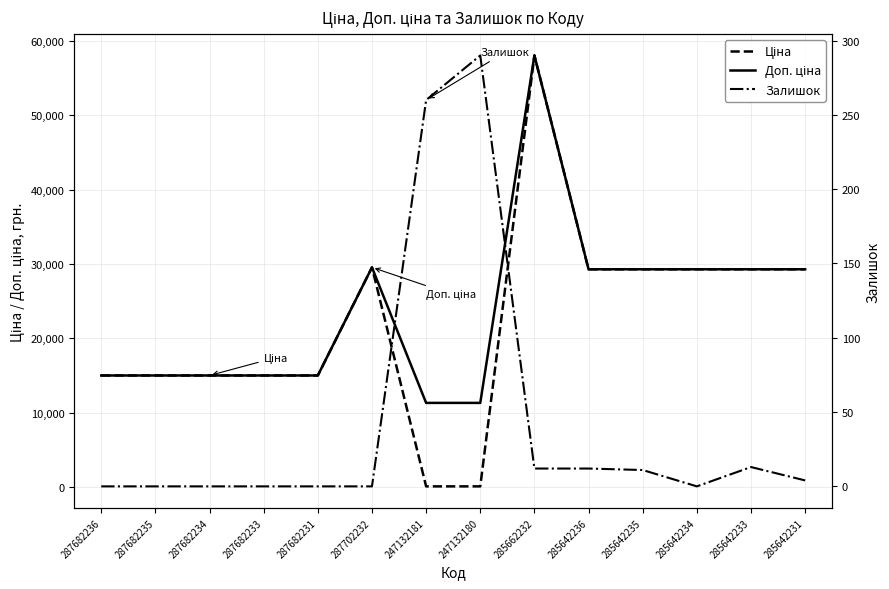

What is the maximum value shown in the chart?

58037.0